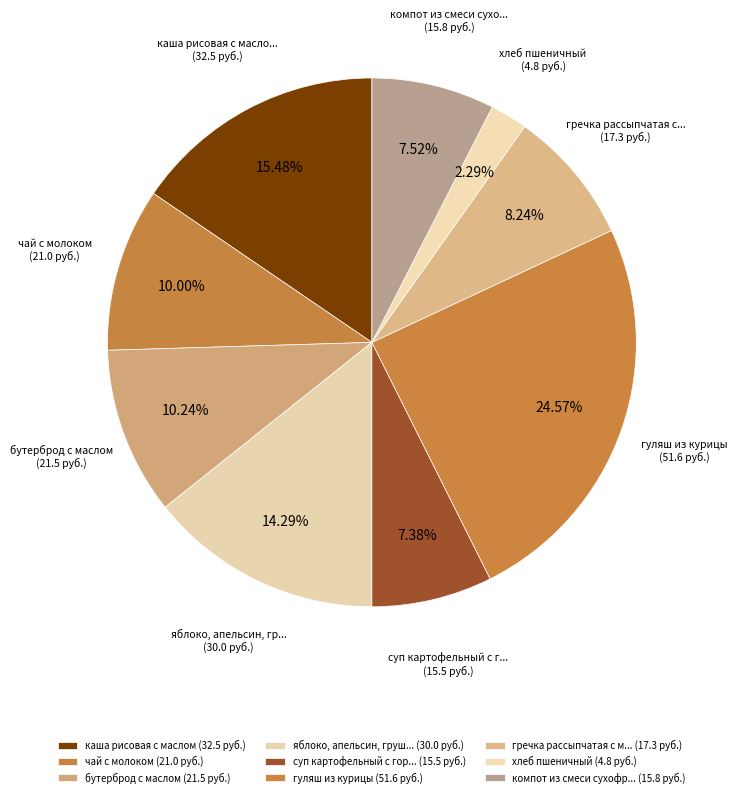

Count the number of slices in the pie.

9